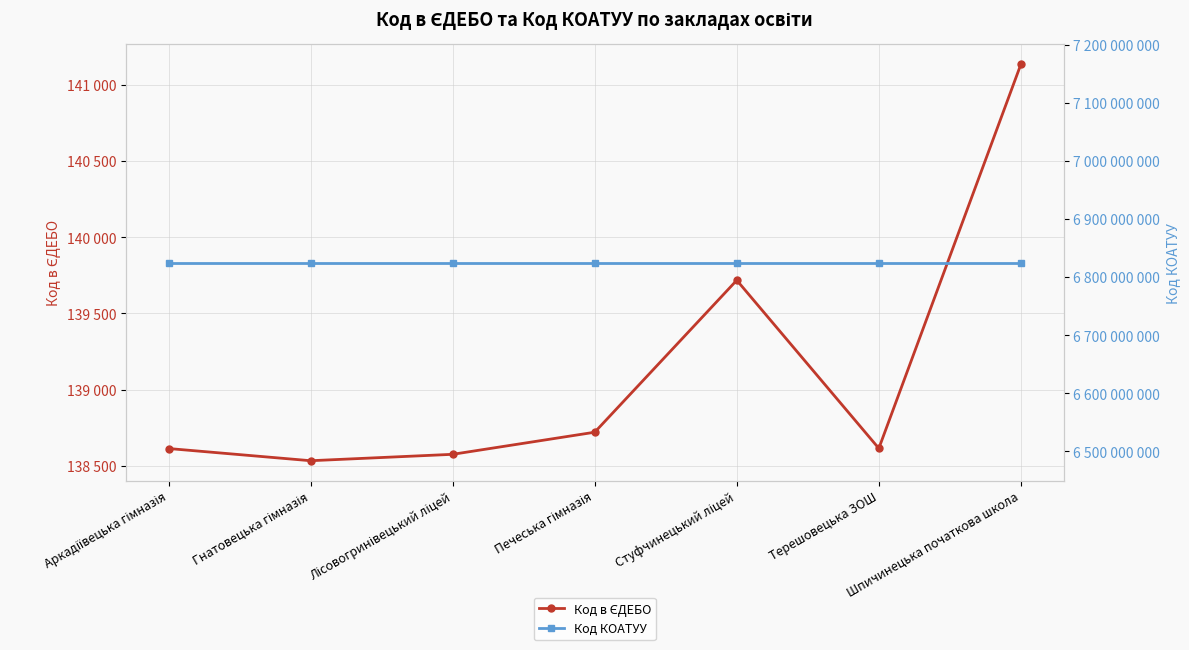

Which label corresponds to the smallest value in the chart?

Гнатовецька гімназія